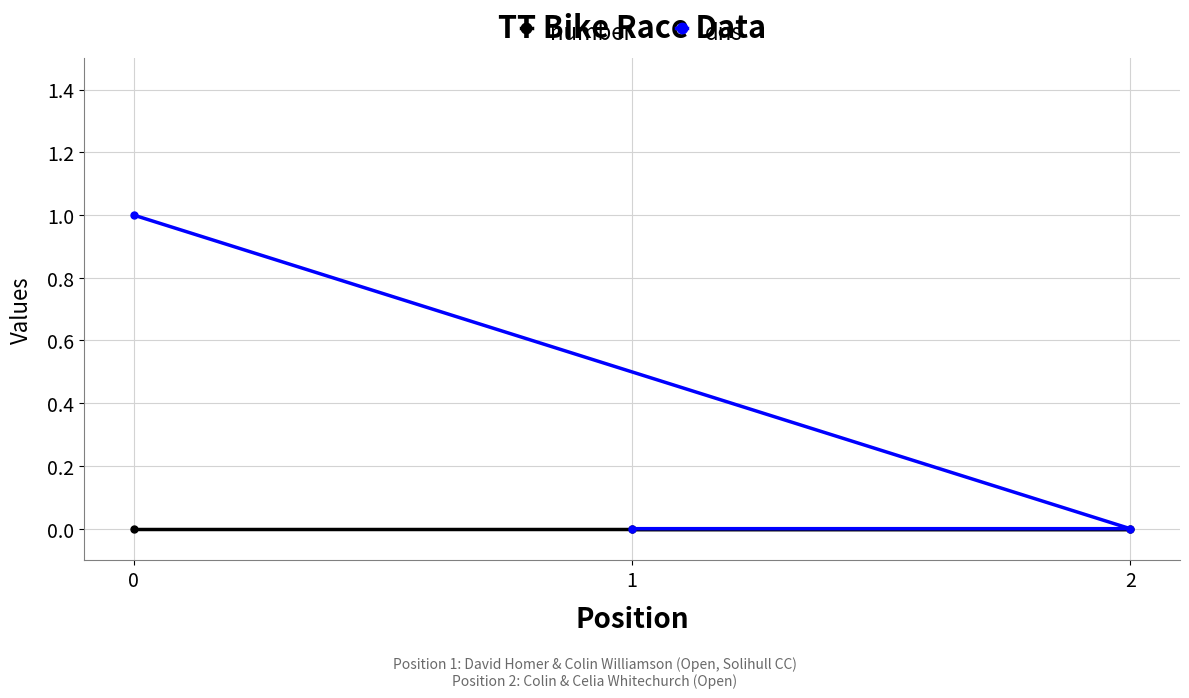

Rank the categories by dns value from highest to lowest.

0, 1, 2